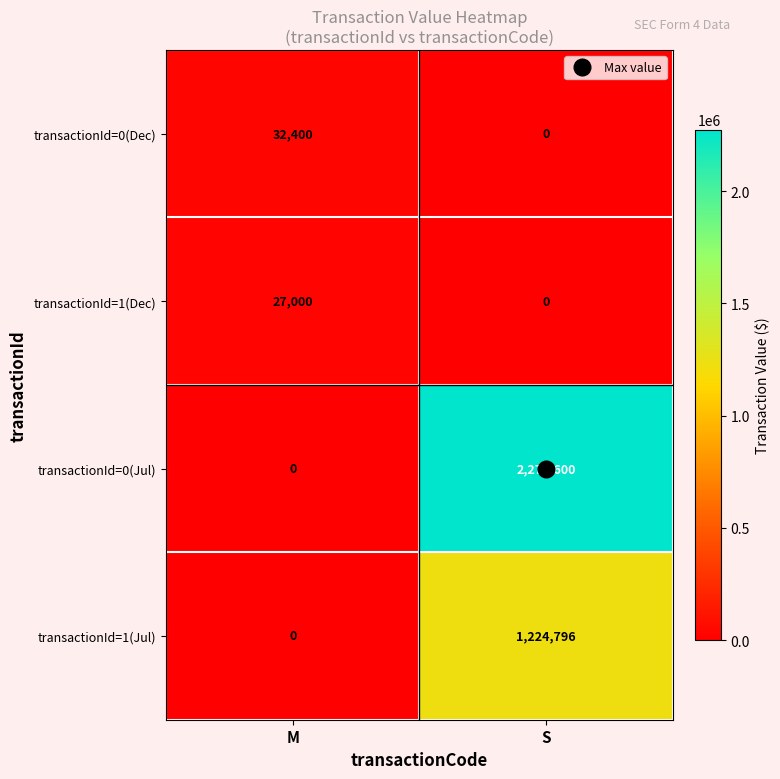

True or false: transactionId=1(Jul) has a value of 2055401 at S.

False